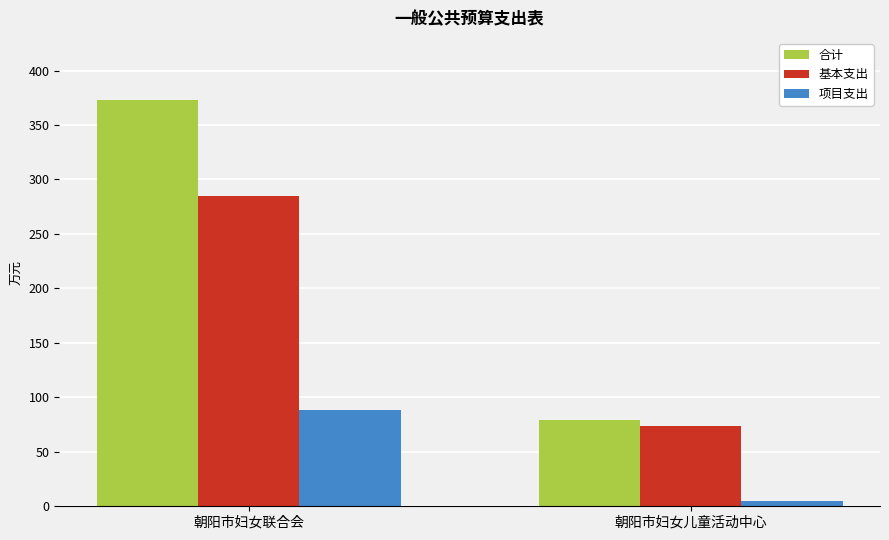

What value does the 项目支出 series have at 朝阳市妇女联合会?

88.0